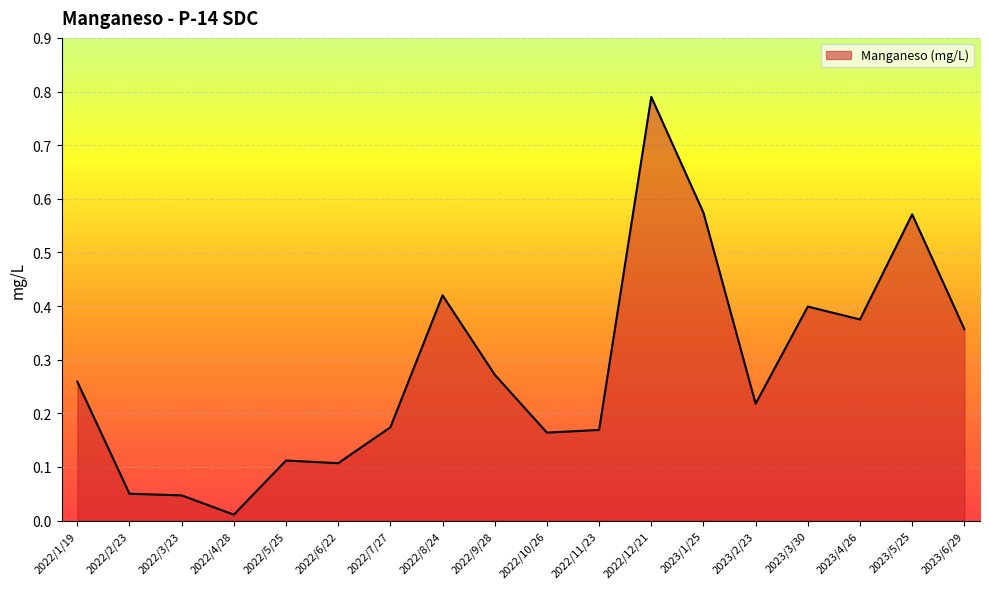

What position from the left is 2022/3/23?

3